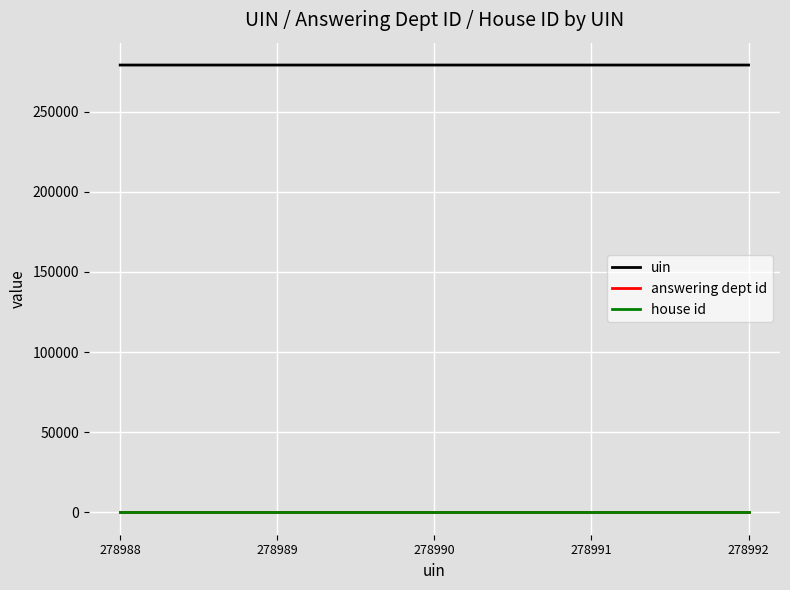

What is the difference between the second highest and minimum values in the uin series?

3